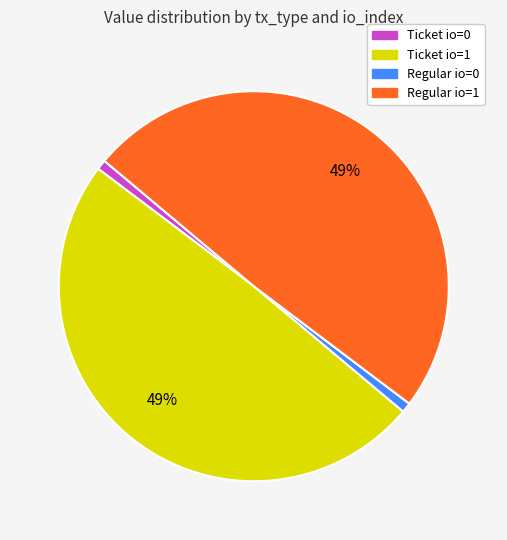

Which has a higher value, Ticket io=1 or Ticket io=0?

Ticket io=1